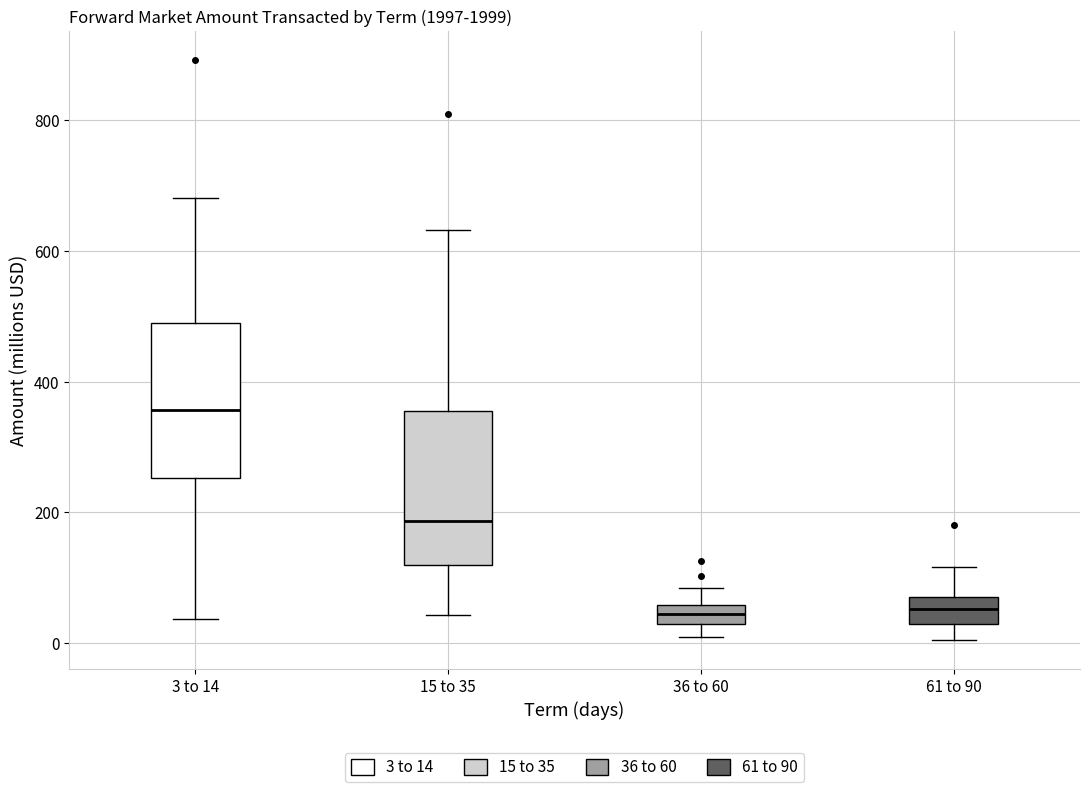

Which box has the highest median line?

3 to 14